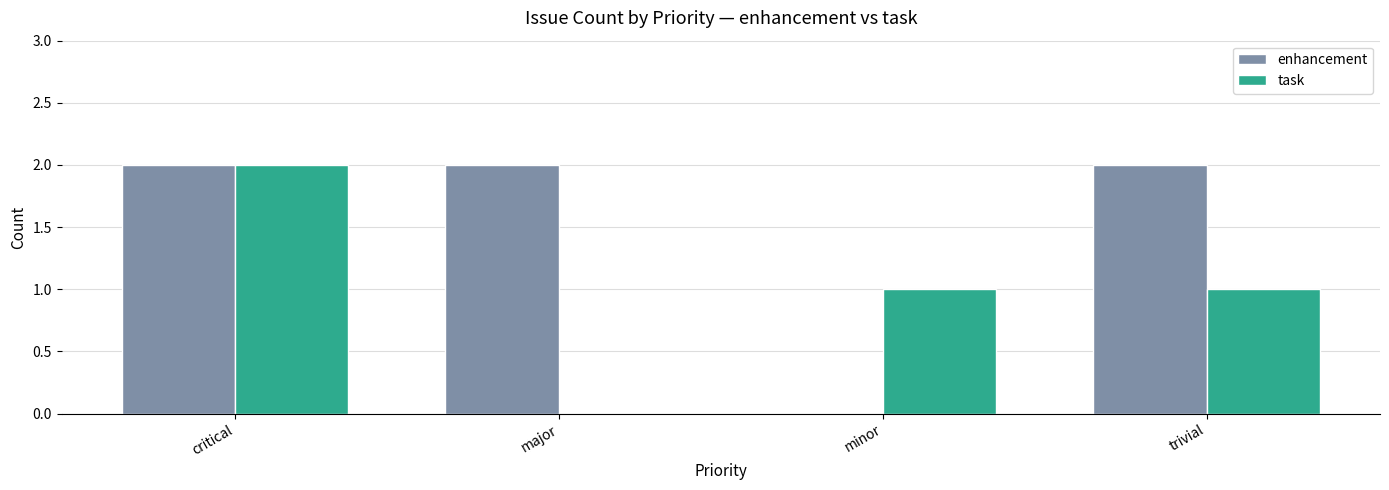

How many groups of bars are there?

4